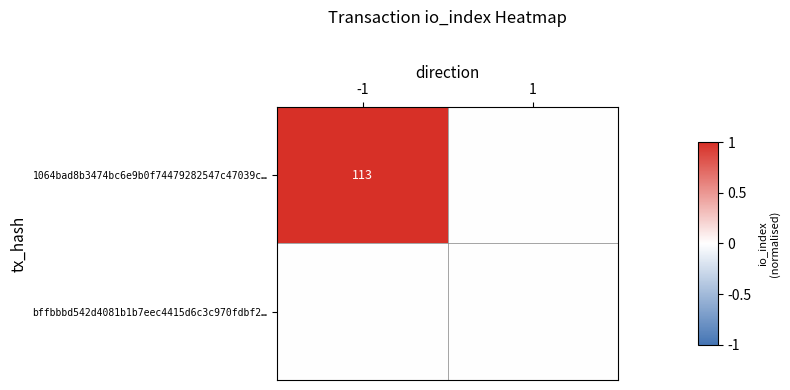

The 1064bad8b3474bc6e9b0f74479282547c47039c… series shows 113 at -1. True or false?

True